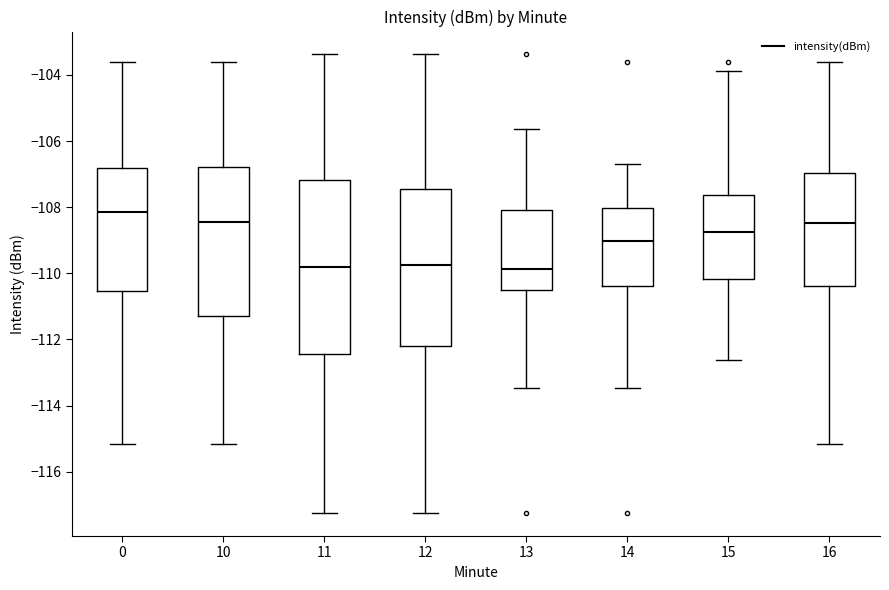

Reading left to right, transcribe this box plot: for each box, give where its median line is, the range the box spans, and where its two whiskers end, as read against the y-axis. The values are not printed on the chart, so give them approximately, as read against the axis.

0: median -108.2, box -110.6 to -106.8, whiskers -115.2 to -103.6
10: median -108.4, box -111.4 to -106.8, whiskers -115.2 to -103.6
11: median -109.8, box -112.4 to -107.2, whiskers -117.2 to -103.4
12: median -109.8, box -112.2 to -107.4, whiskers -117.2 to -103.4
13: median -109.8, box -110.6 to -108.0, whiskers -113.4 to -105.6
14: median -109.0, box -110.4 to -108.0, whiskers -113.4 to -106.6
15: median -108.8, box -110.2 to -107.6, whiskers -112.6 to -103.8
16: median -108.4, box -110.4 to -107.0, whiskers -115.2 to -103.6